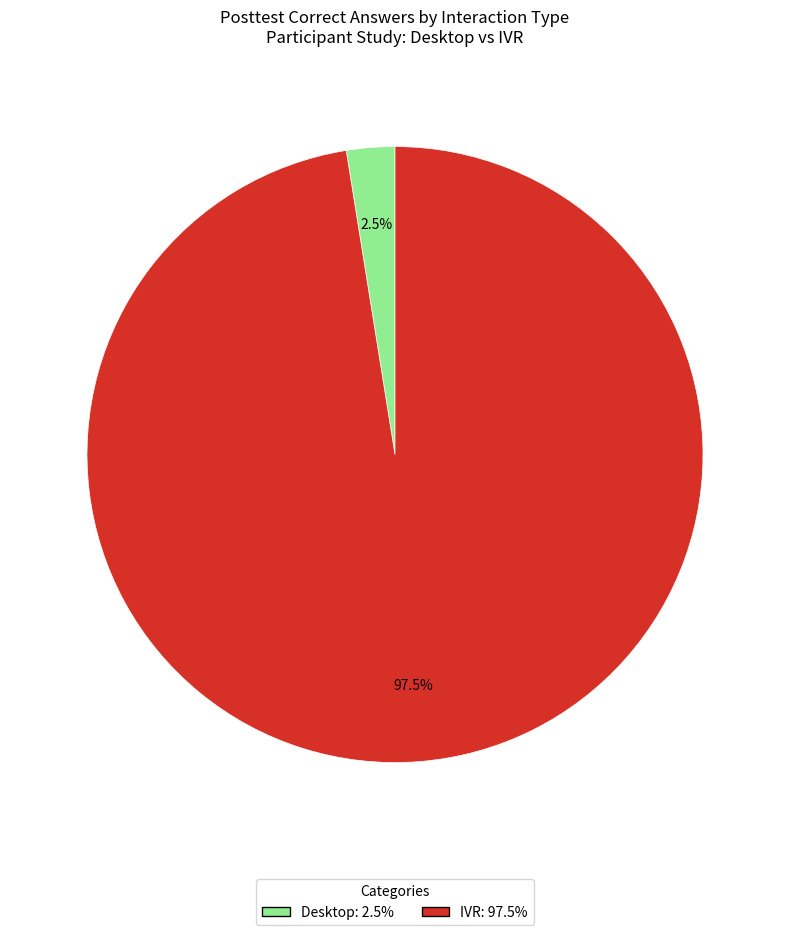

Which slice represents more than half of the pie?

IVR